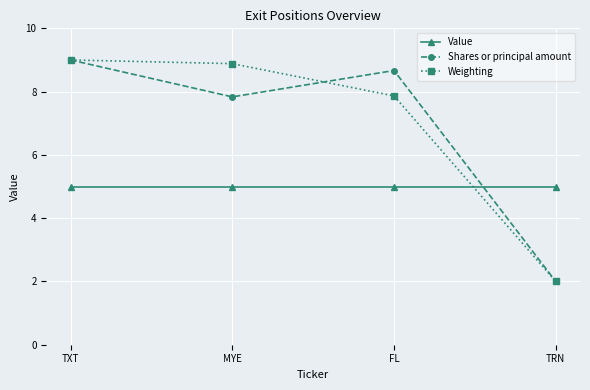

At how many categories does at least one series exceed 2?

4